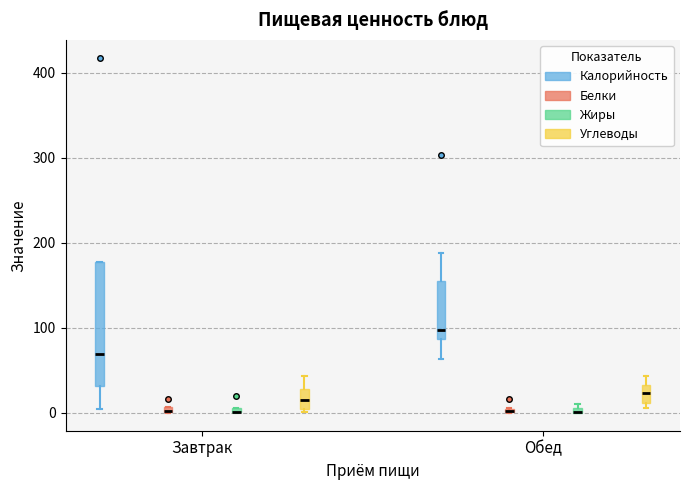

Where is the upper edge of the box for Завтрак (Жиры) on the y-axis? The values are not printed on the chart, so give them approximately, as read against the axis.

10